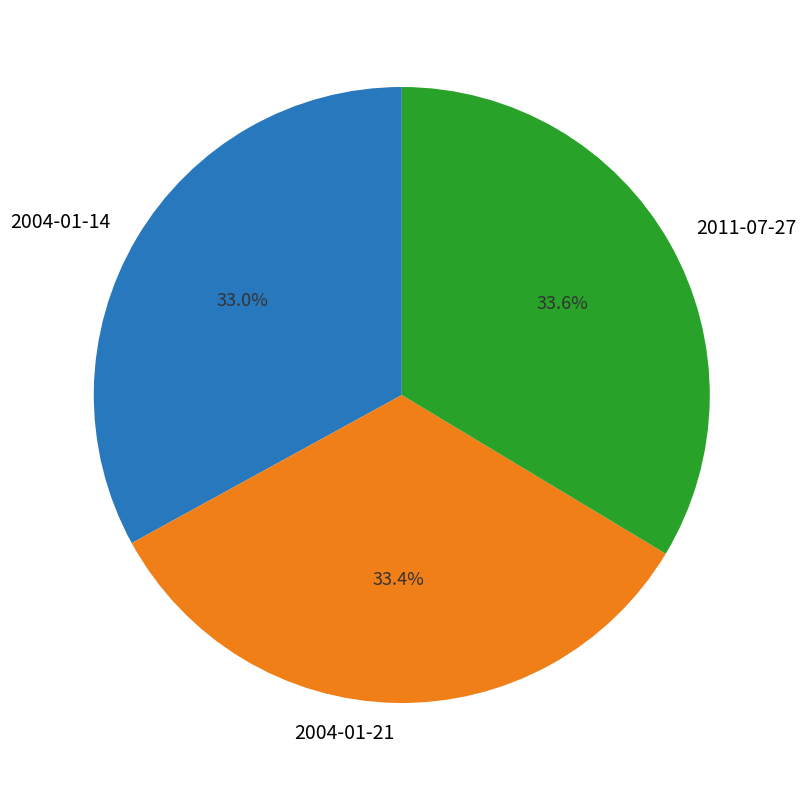

To the nearest percent, what percentage of the pie is 2004-01-21?

33%